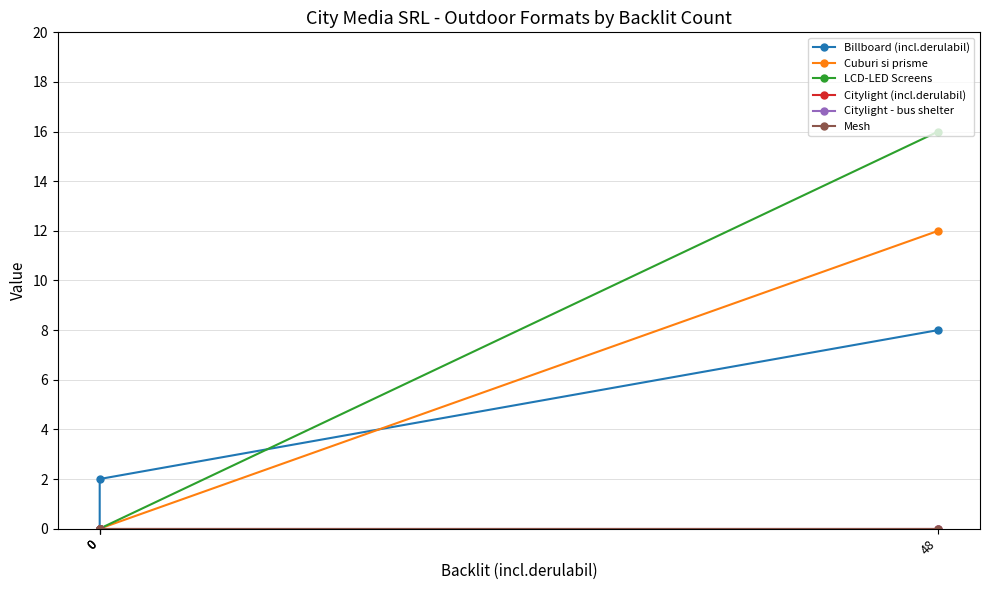

The Cuburi si prisme series shows 12 at 48. True or false?

True